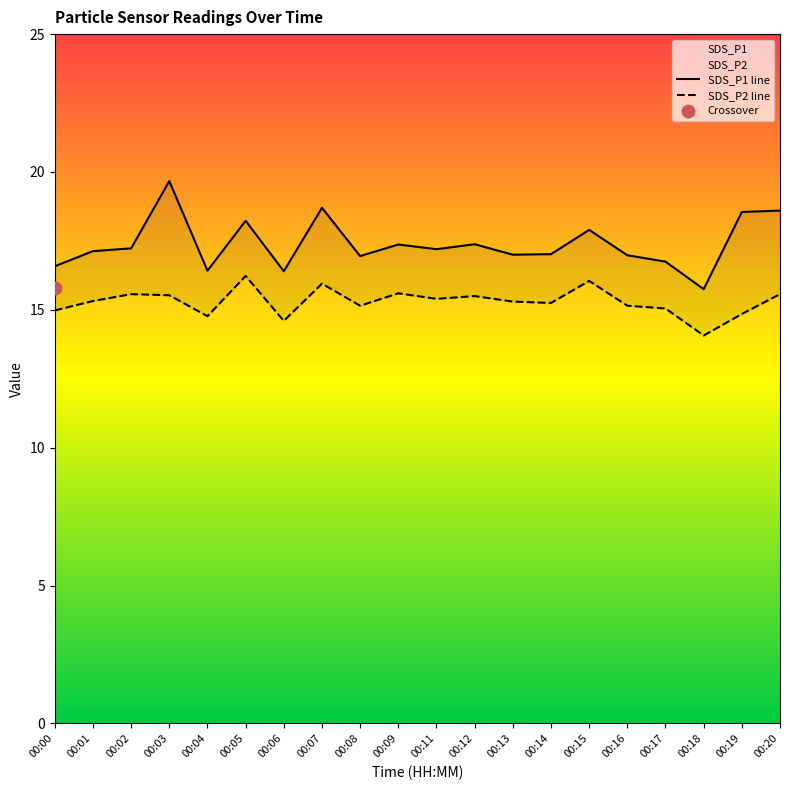

What is the total value across all series at 00:06?

31.0